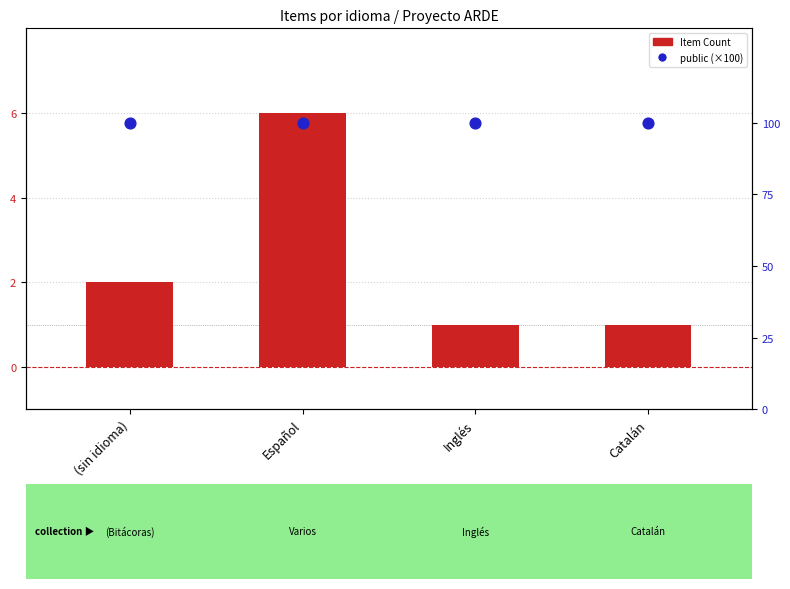

Which series reaches the maximum Y coordinate?

public (×100)